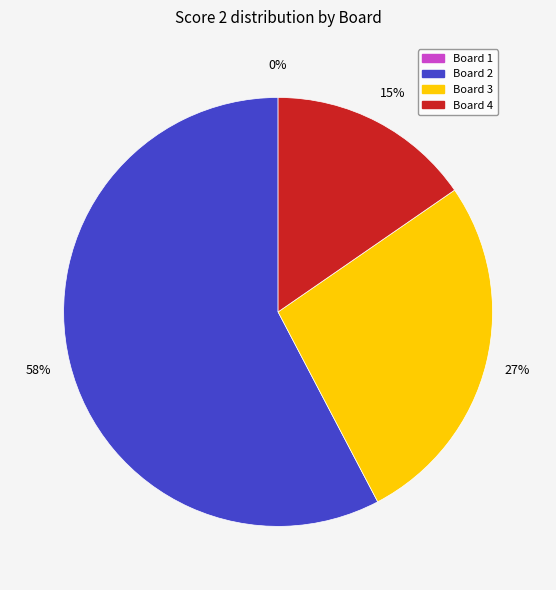

Between Board 3 and Board 2, which is larger?

Board 2